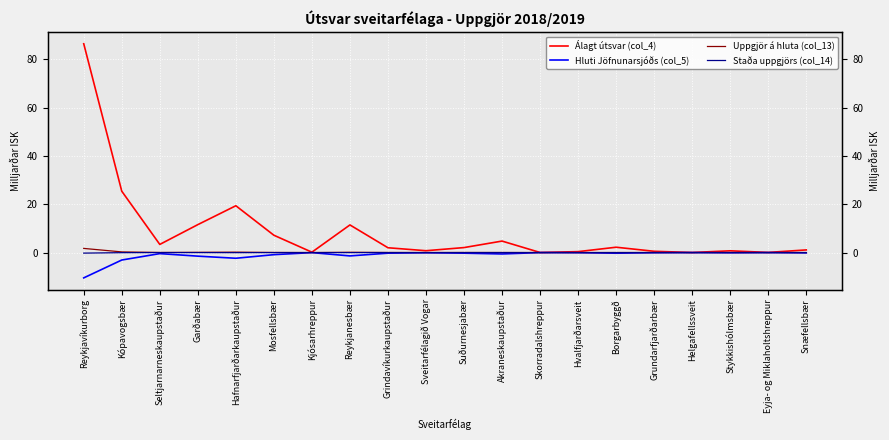

True or false: Álagt útsvar (col_4) and Hluti Jöfnunarsjóðs (col_5) intersect in this chart.

False